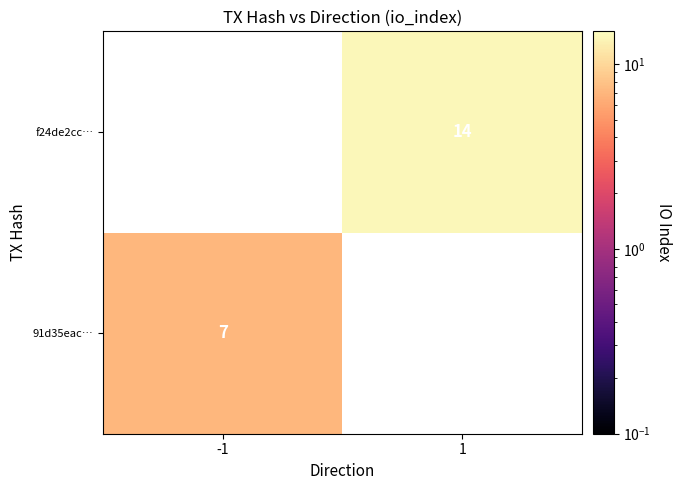

Is the value of 91d35eac… at -1 greater than the value of f24de2cc… at 1?

No